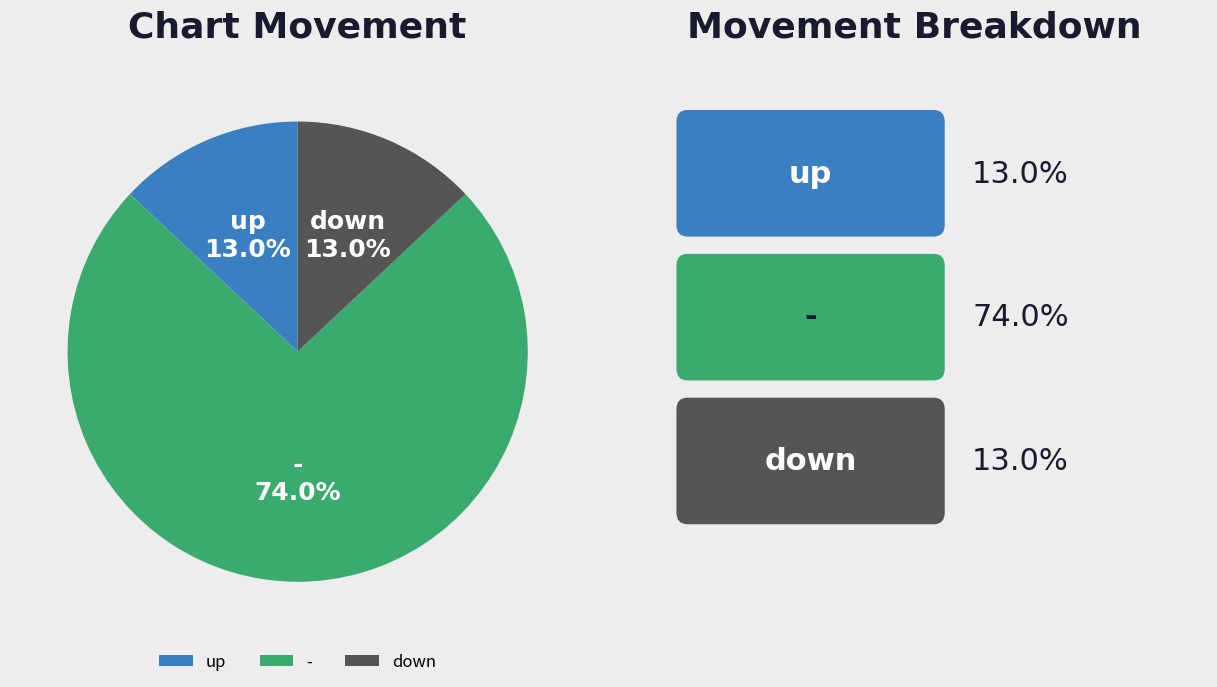

Combined, do down and - account for over 50%?

Yes